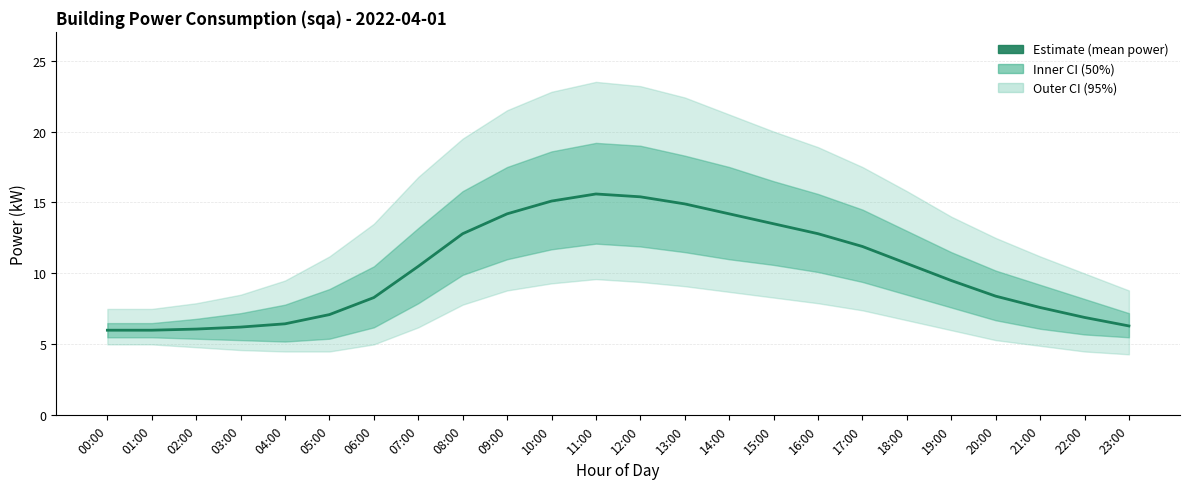

Reading left to right, list all the values displayed in this chart.

6.0	6.0	6.1	6.2	6.5	7.1	8.3	10.5	12.8	14.2	15.1	15.6	15.4	14.9	14.2	13.5	12.8	11.9	10.7	9.5	8.4	7.6	6.9	6.3